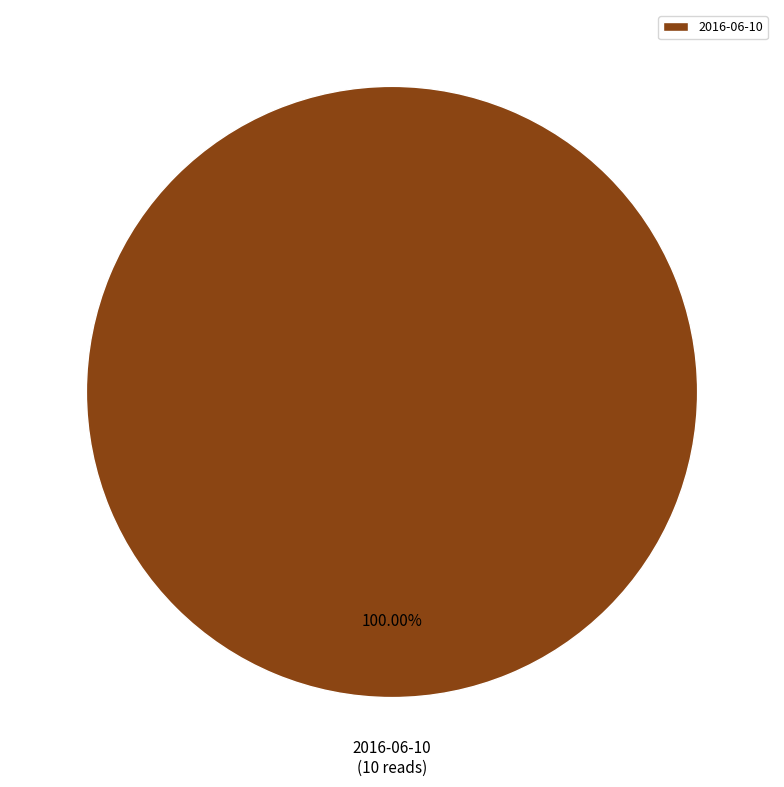

Rank the categories by value from lowest to highest.

2016-06-10